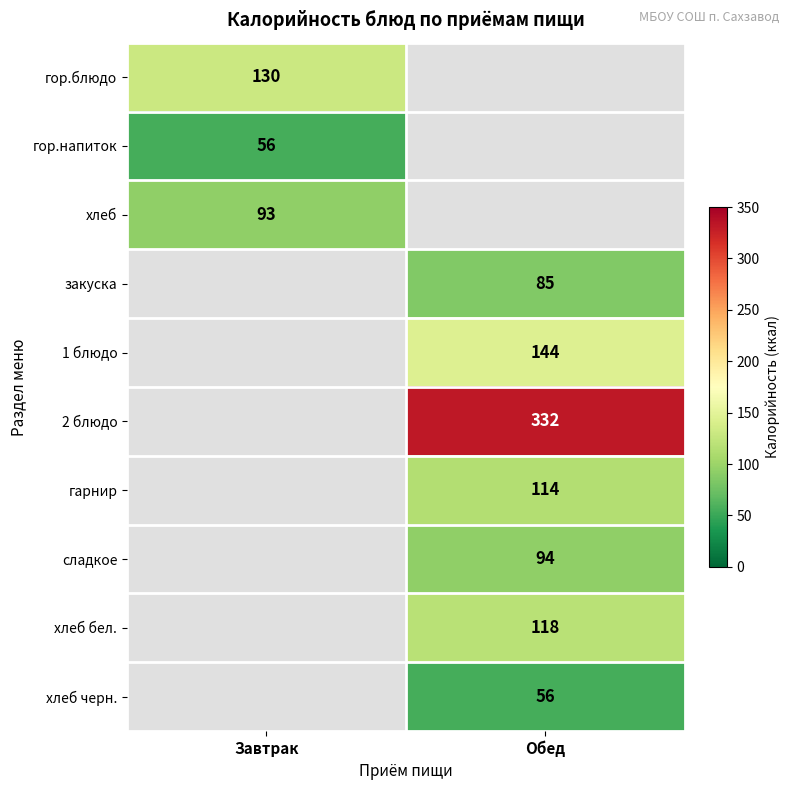

True or false: гарнир has a value of 60 at Обед.

False